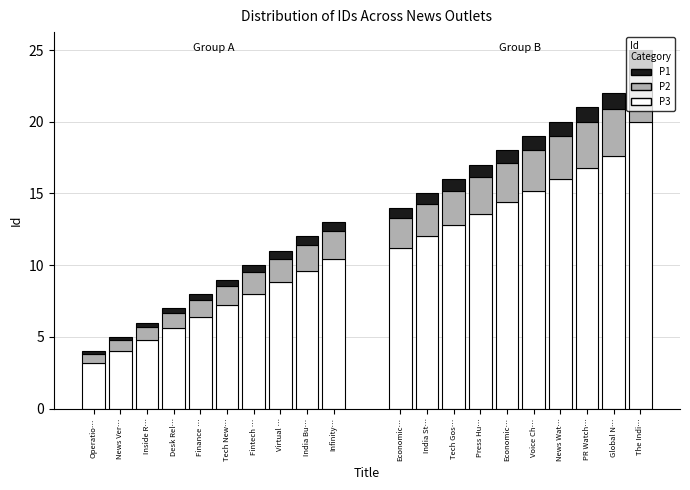

What is the maximum value shown in the chart?

25